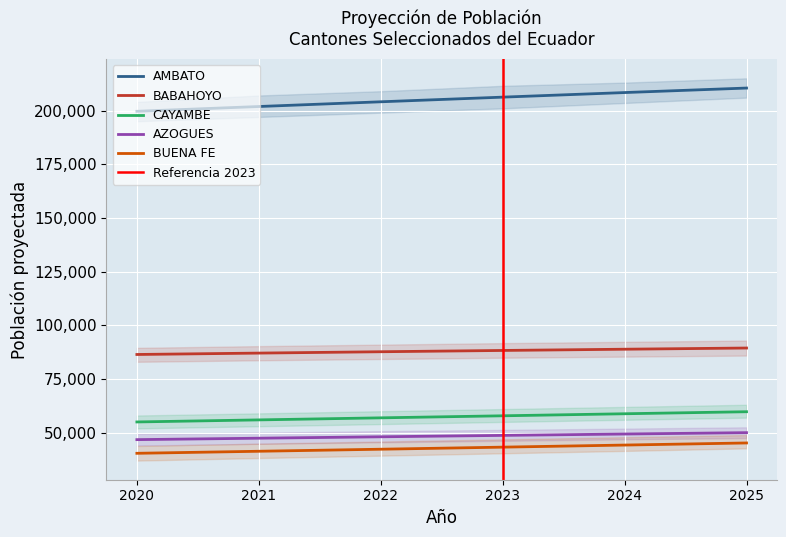

What is the lowest value of the CAYAMBE series?

54999